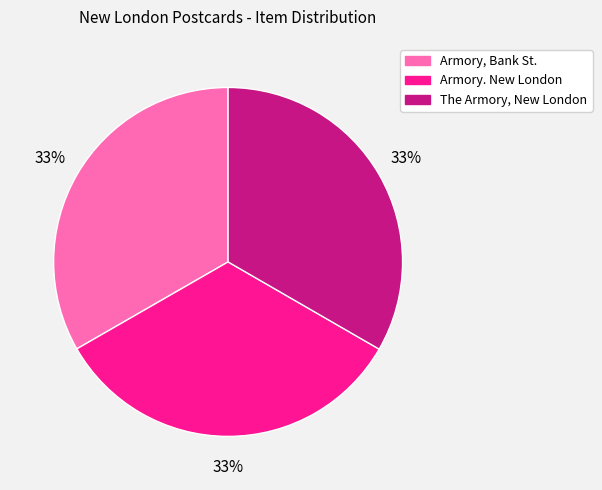

Is there a majority slice in this chart?

No